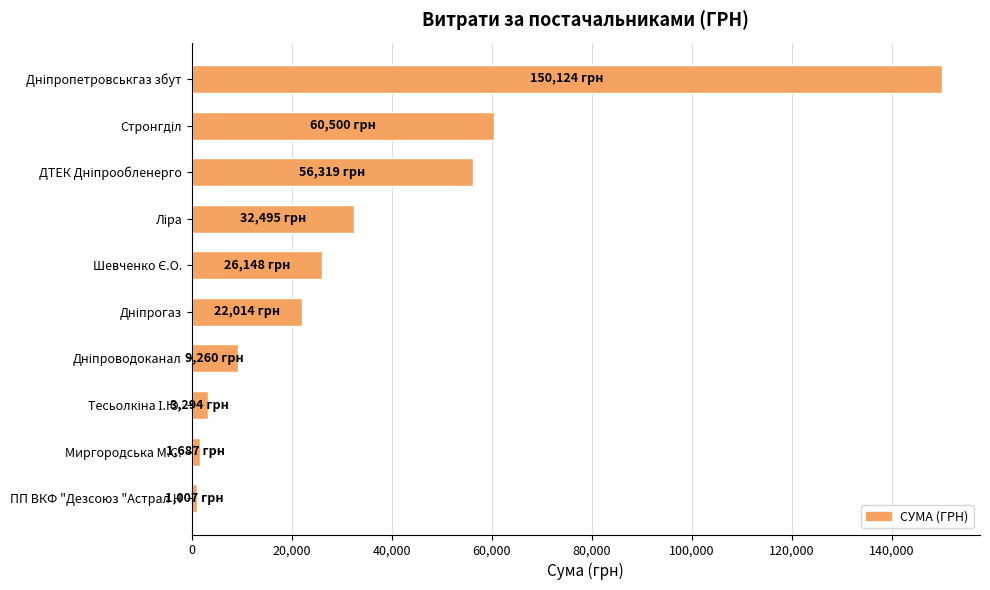

What is the difference between the maximum and minimum values?

149116.7